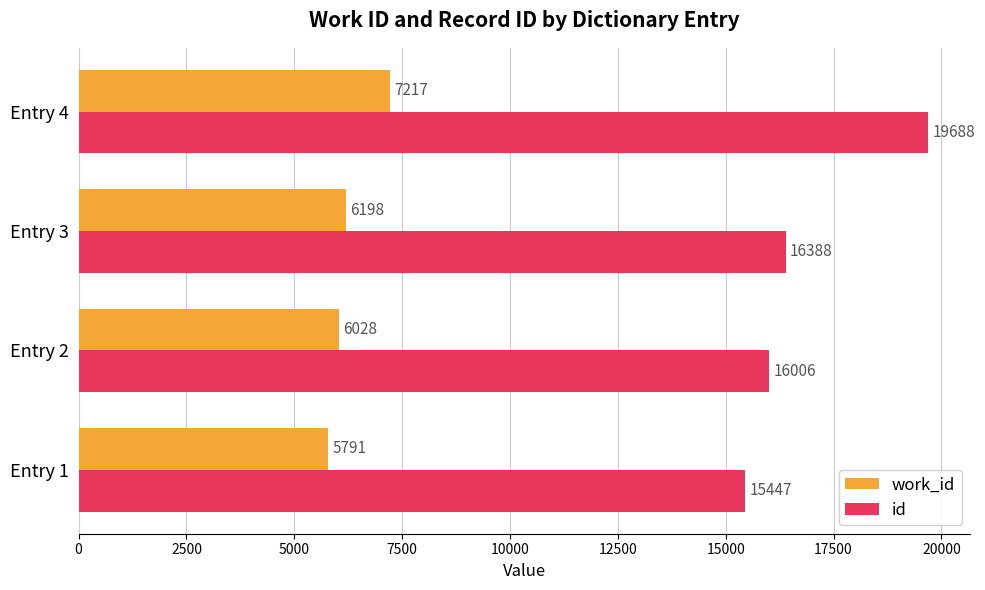

Which series has the largest total across all categories?

id